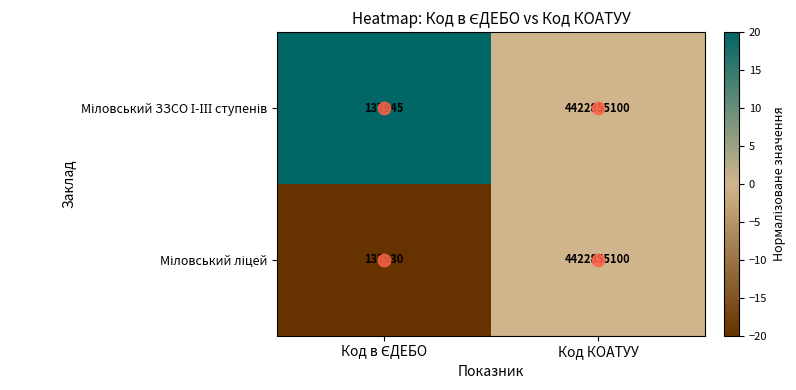

At which category is the sum across all series the highest?

Код КОАТУУ